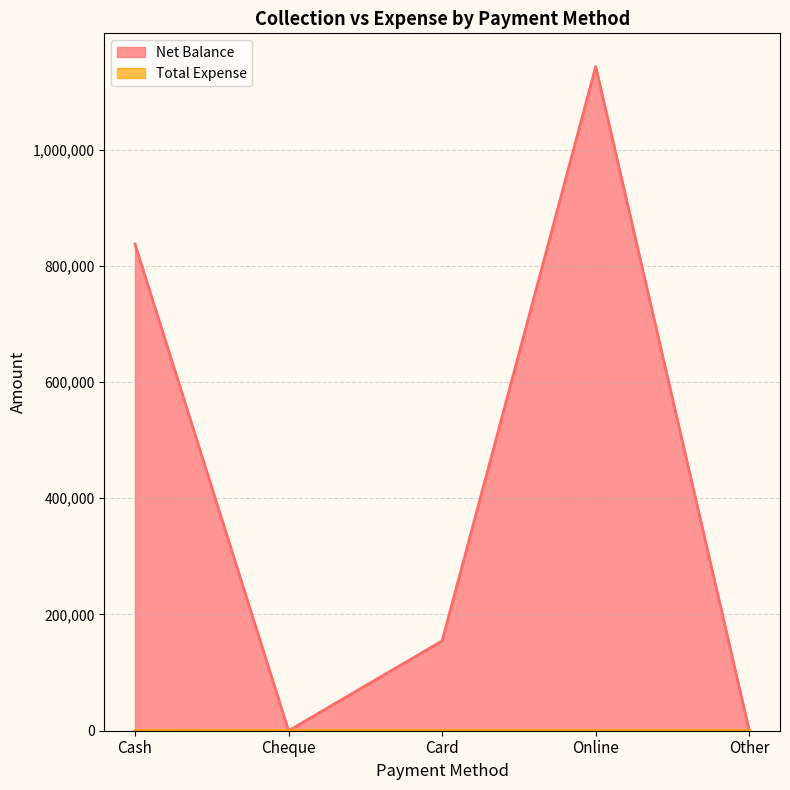

Reading right to left, transcribe all the data shown in this chart.

Net Balance: Other=0	Online=1142800	Card=154600	Cheque=0	Cash=837318
Total Expense: Other=0	Online=0	Card=0	Cheque=0	Cash=182